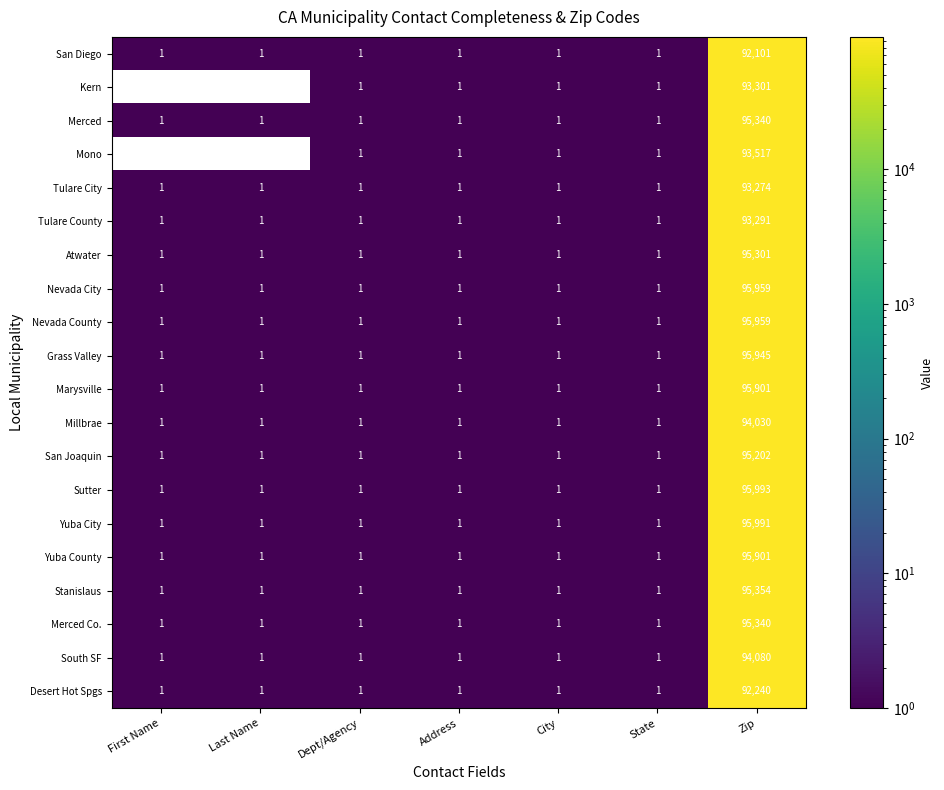

What is the maximum value for Tulare County?

93291